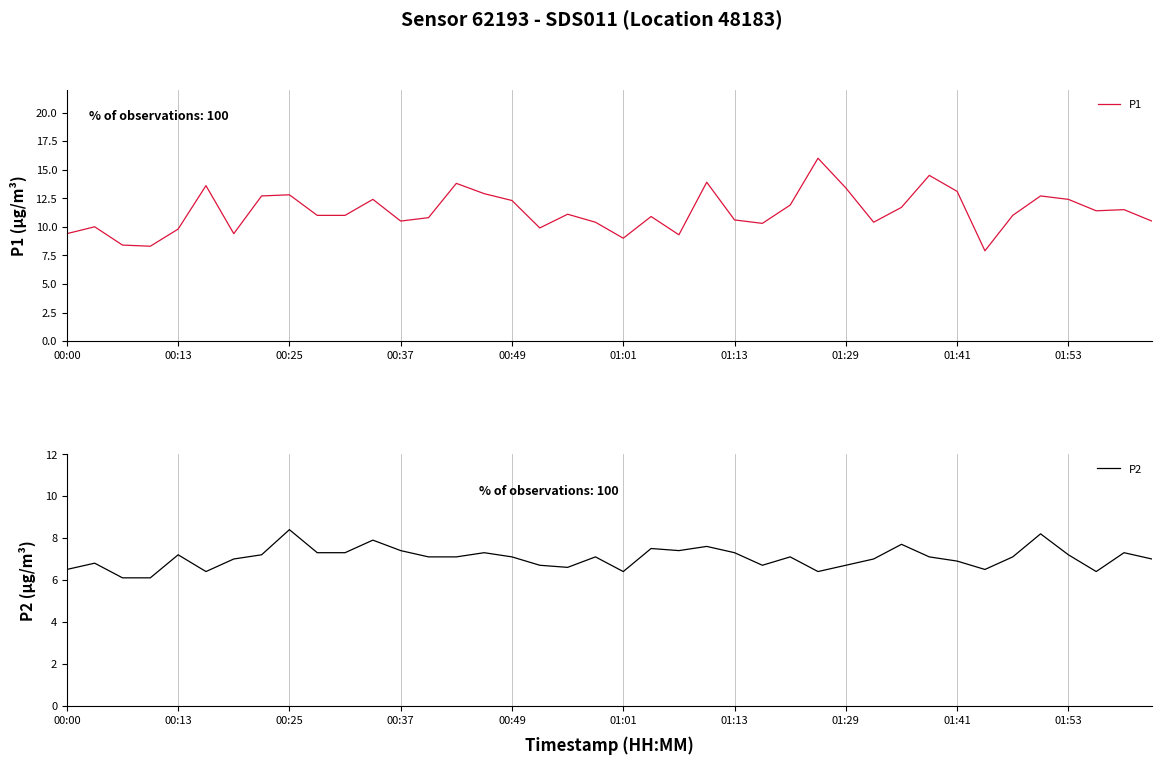

True or false: P1 and P2 cross at least once.

False